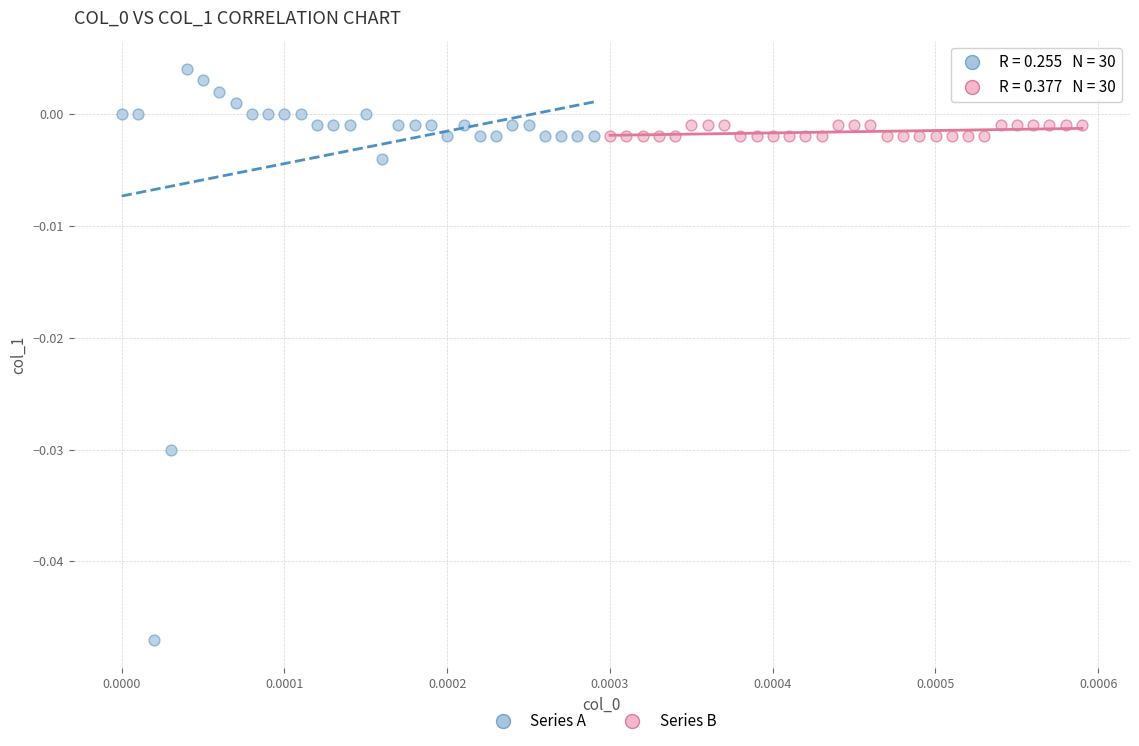

What are all the series names shown in the legend?

Series A, Series B